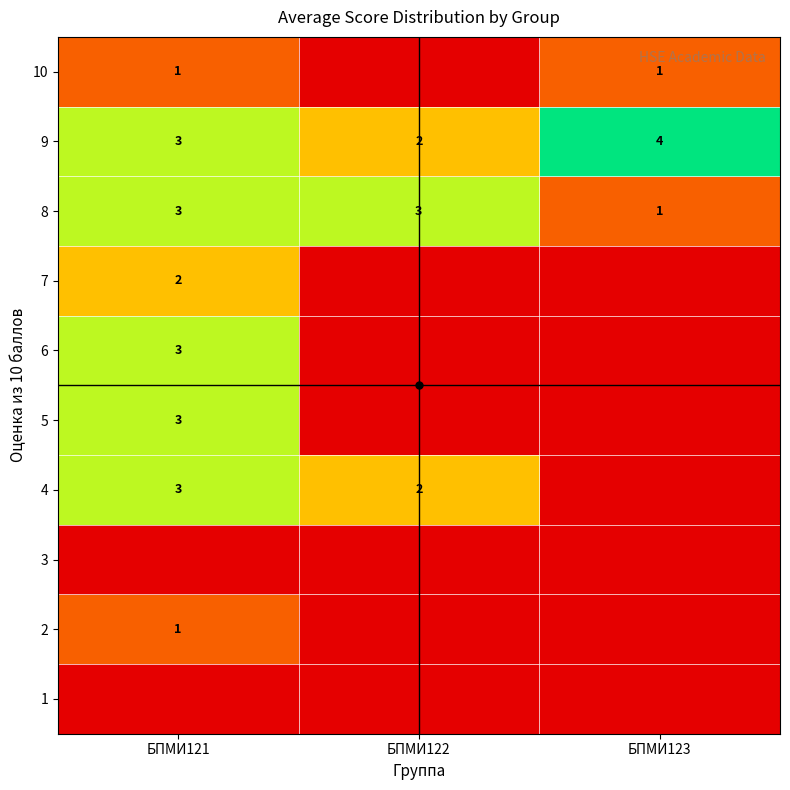

The 2 series shows 1 at БПМИ121. True or false?

True